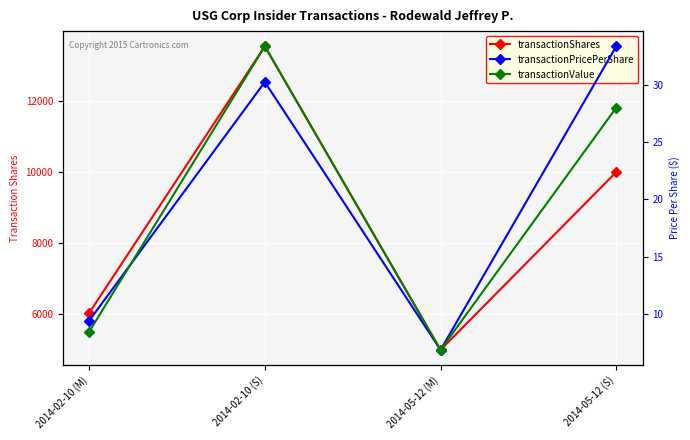

Is it true that transactionPricePerShare equals 33.4 at 2014-05-12 (S)?

True